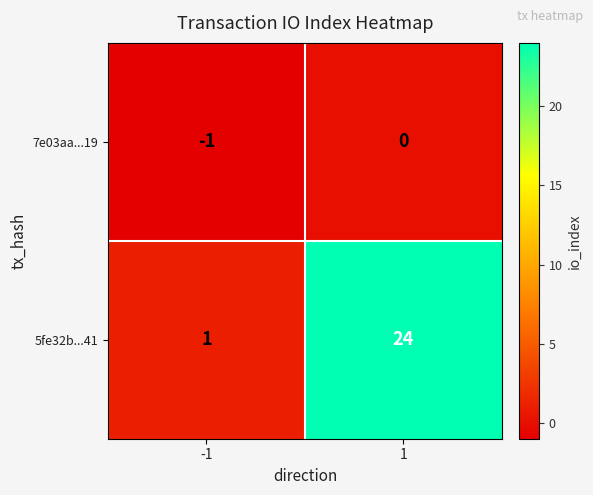

What is the difference between the maximum and minimum values in the 5fe32b...41 series?

23